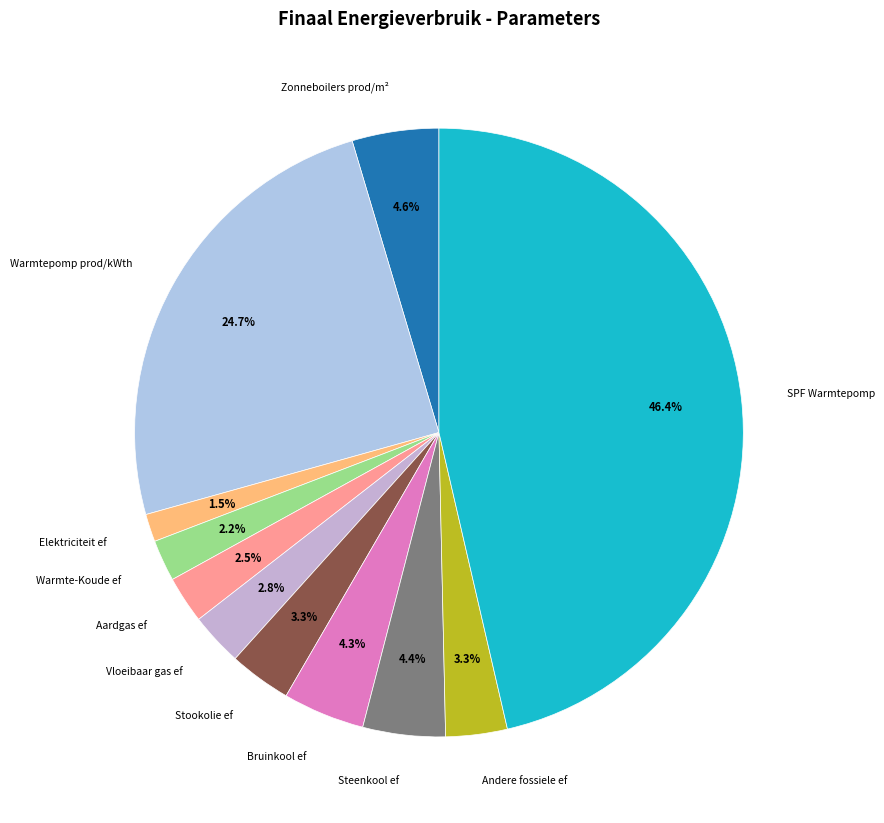

To the nearest percent, what is the average slice percentage?

9%